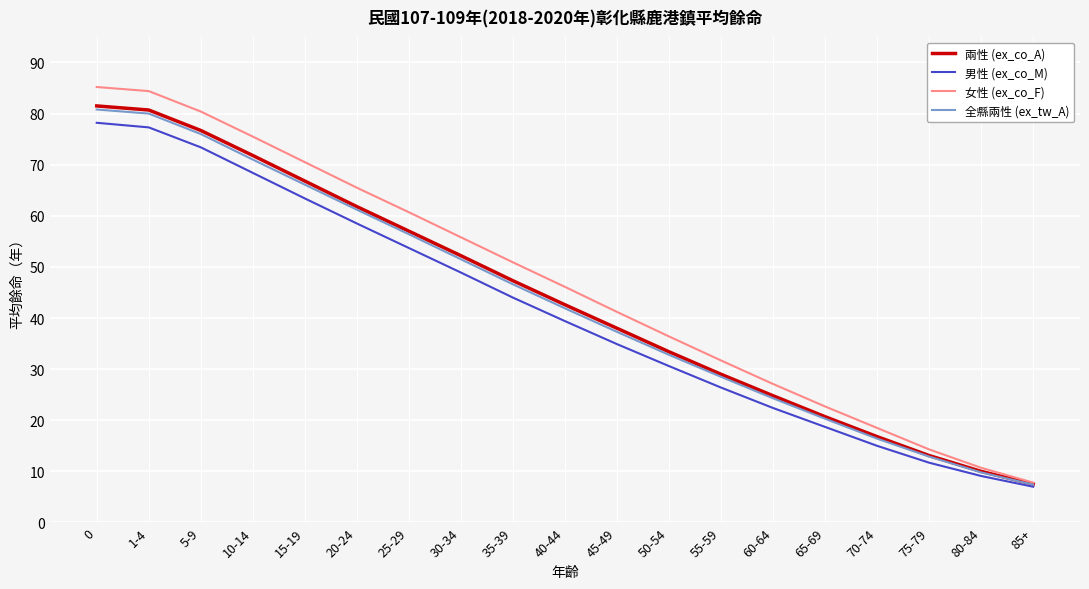

What position from the right is 0?

19